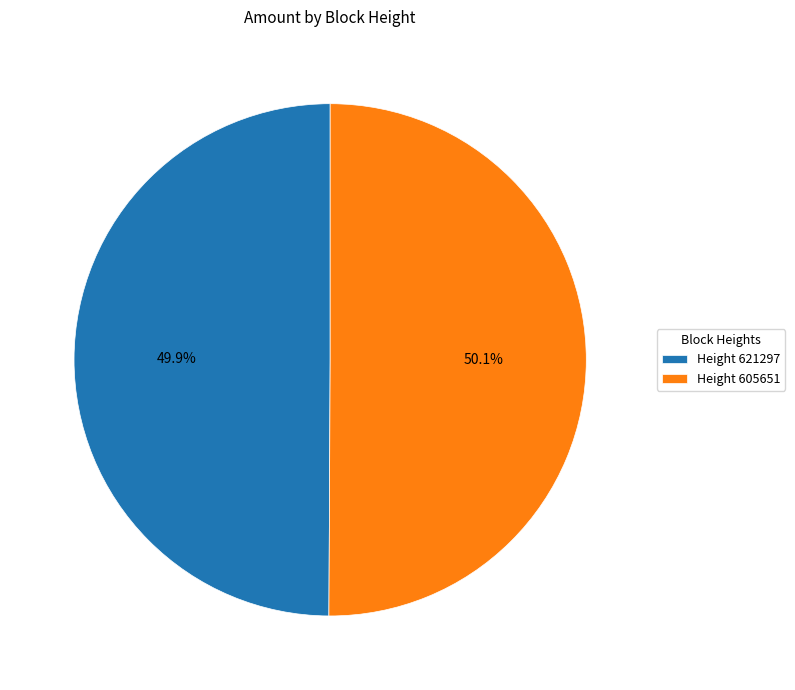

What portion of the pie excludes Height 621297?

50.1%